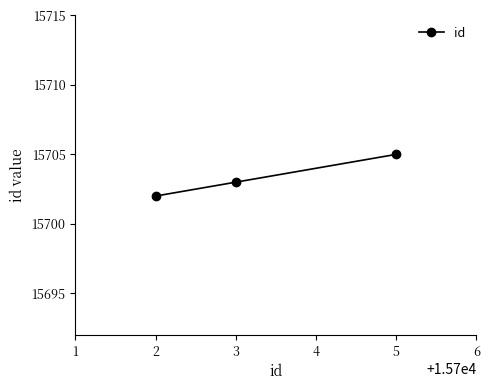

Rank the categories by value from highest to lowest.

5, 3, 2